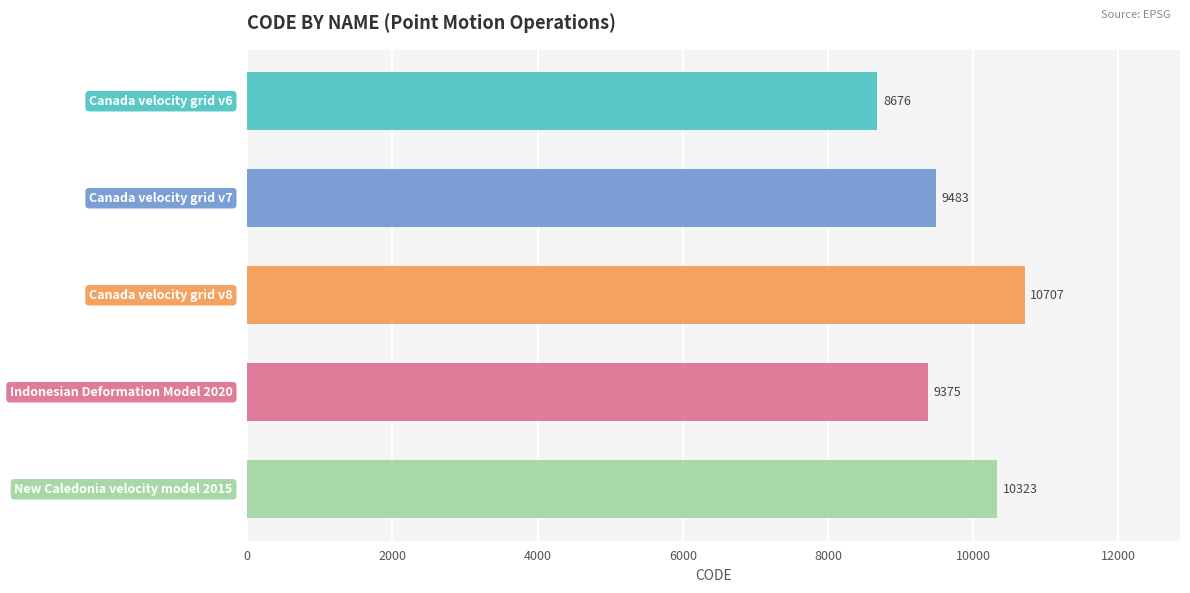

What is the difference between the maximum and second lowest values?

1332